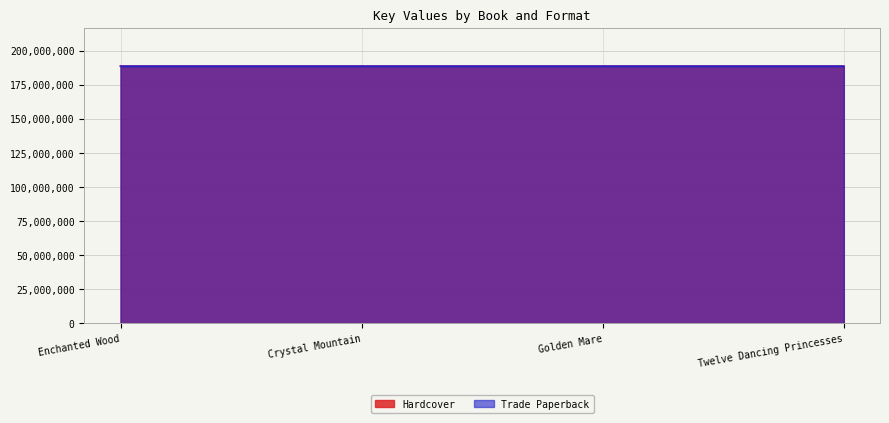

Reading left to right, transcribe all the data shown in this chart.

Hardcover: 188546338	188546202	188546517	188547306
Trade Paperback: 188546338	188546202	188546517	188547306